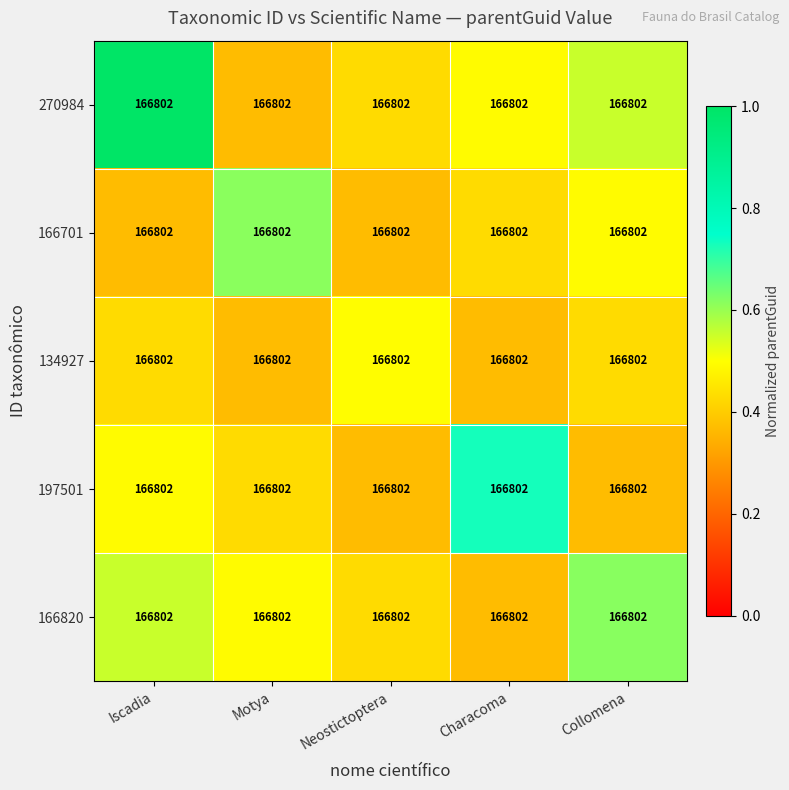

The 270984 series shows 0.6 at Neostictoptera. True or false?

False